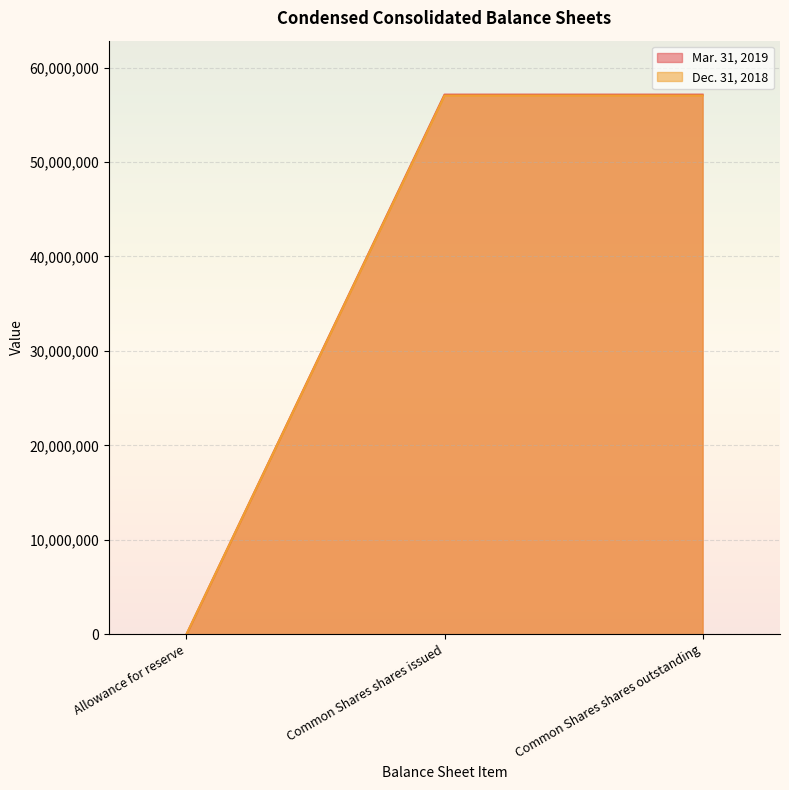

True or false: Dec. 31, 2018 and Mar. 31, 2019 cross at least once.

False